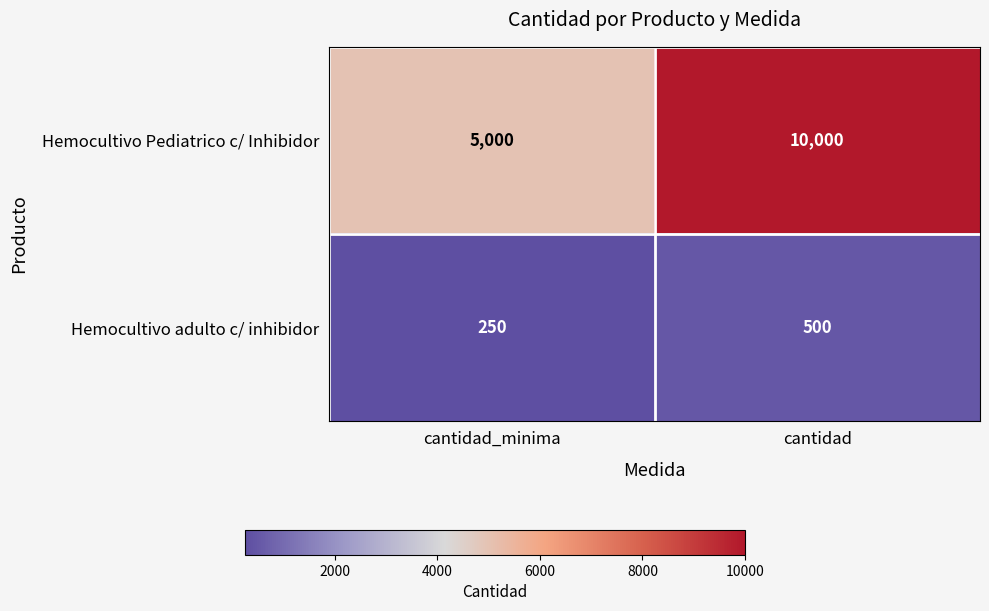

At cantidad, list the series in order from smallest to largest.

Hemocultivo adulto c/ inhibidor, Hemocultivo Pediatrico c/ Inhibidor